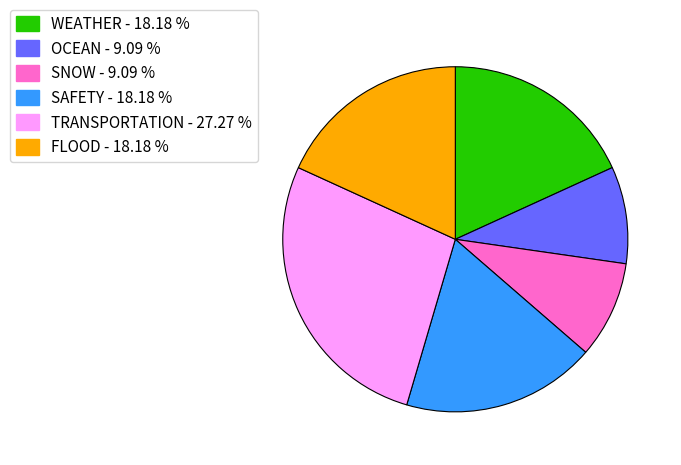

Is OCEAN the majority of the pie?

No